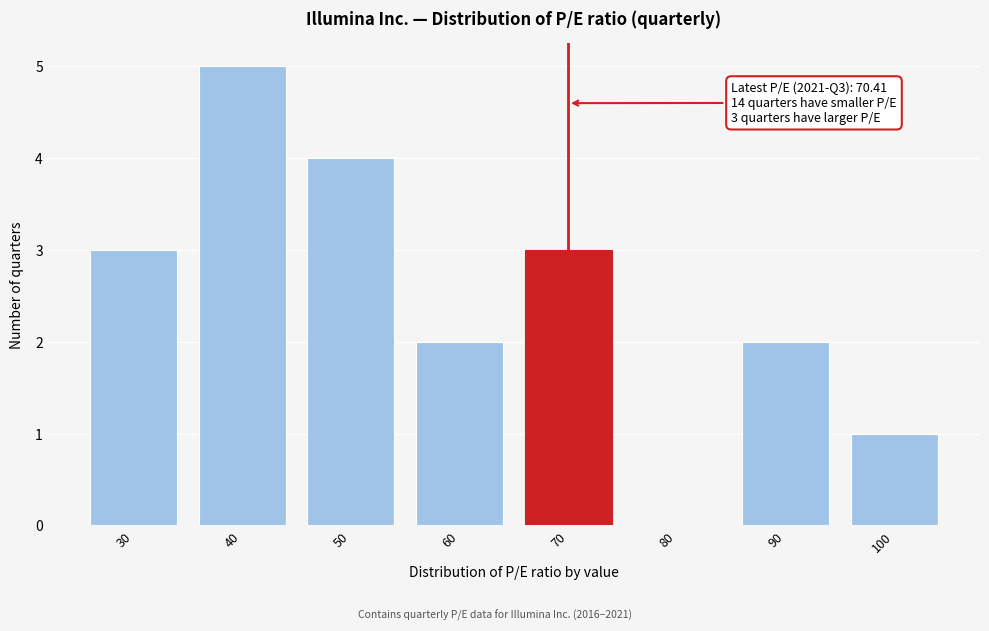

Reading left to right, transcribe all the data shown in this chart.

30=3	40=5	50=4	60=2	70=3	80=0	90=2	100=1